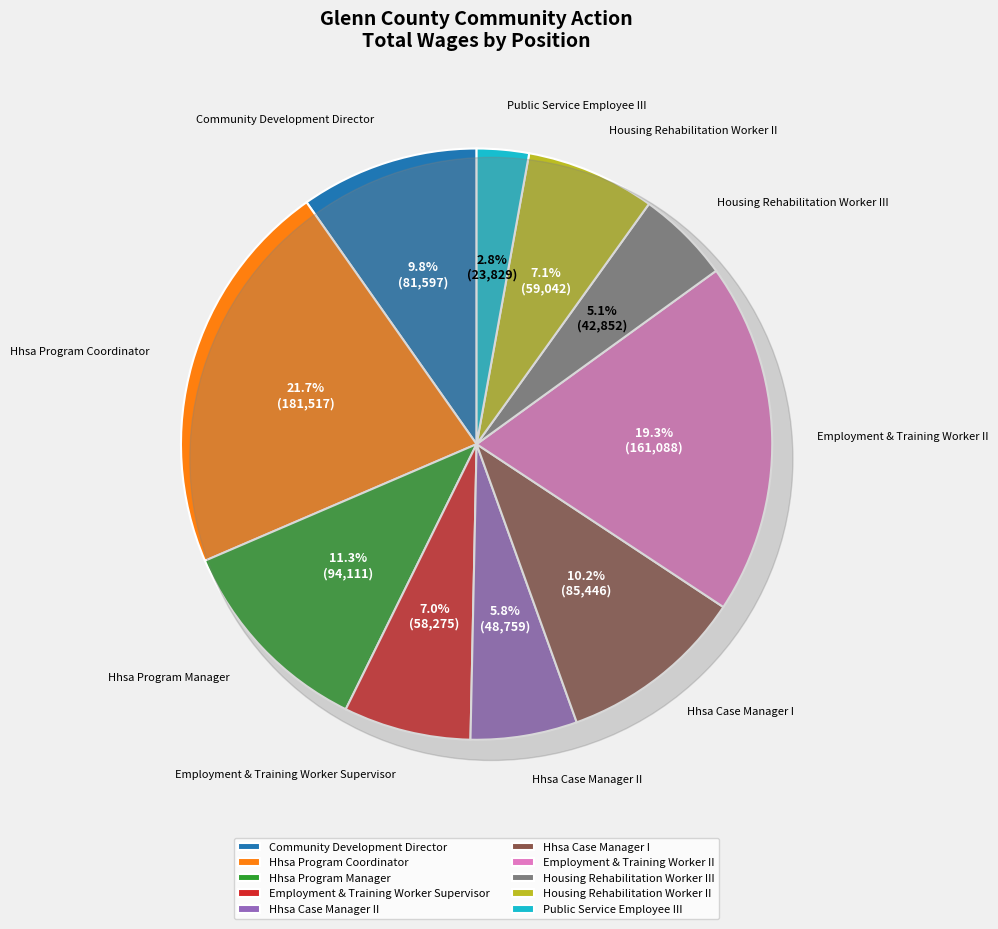

Is it true that Employment & Training Worker II is 33% of the pie?

False